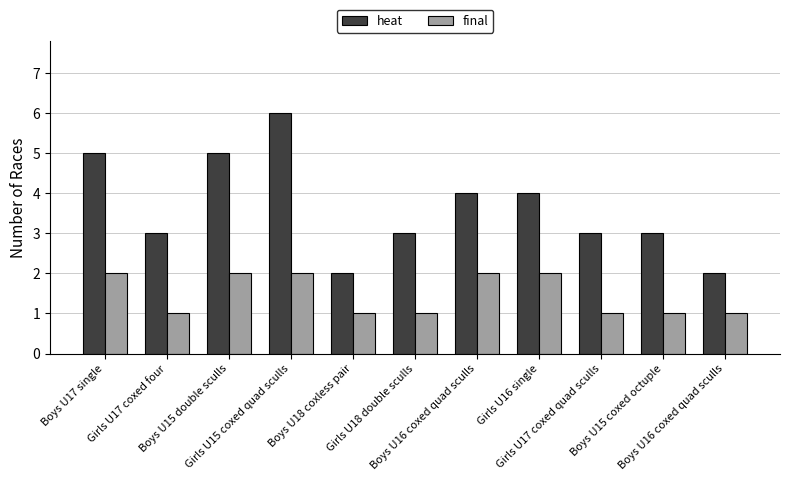

How many series are shown in this chart?

2